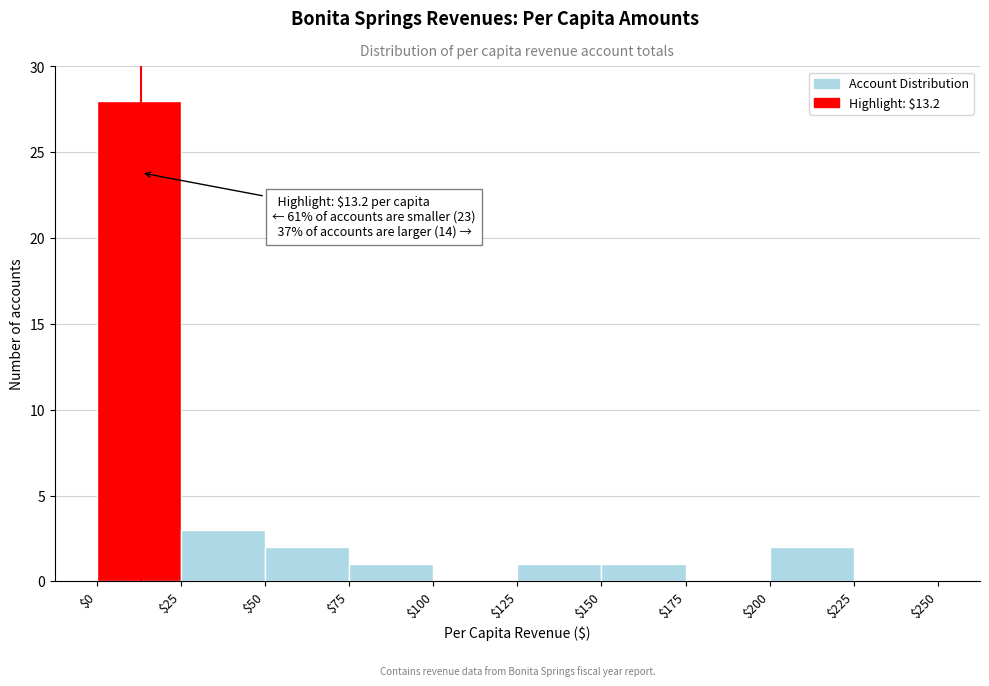

Which range on the x-axis has the tallest bar?

$0 to $25